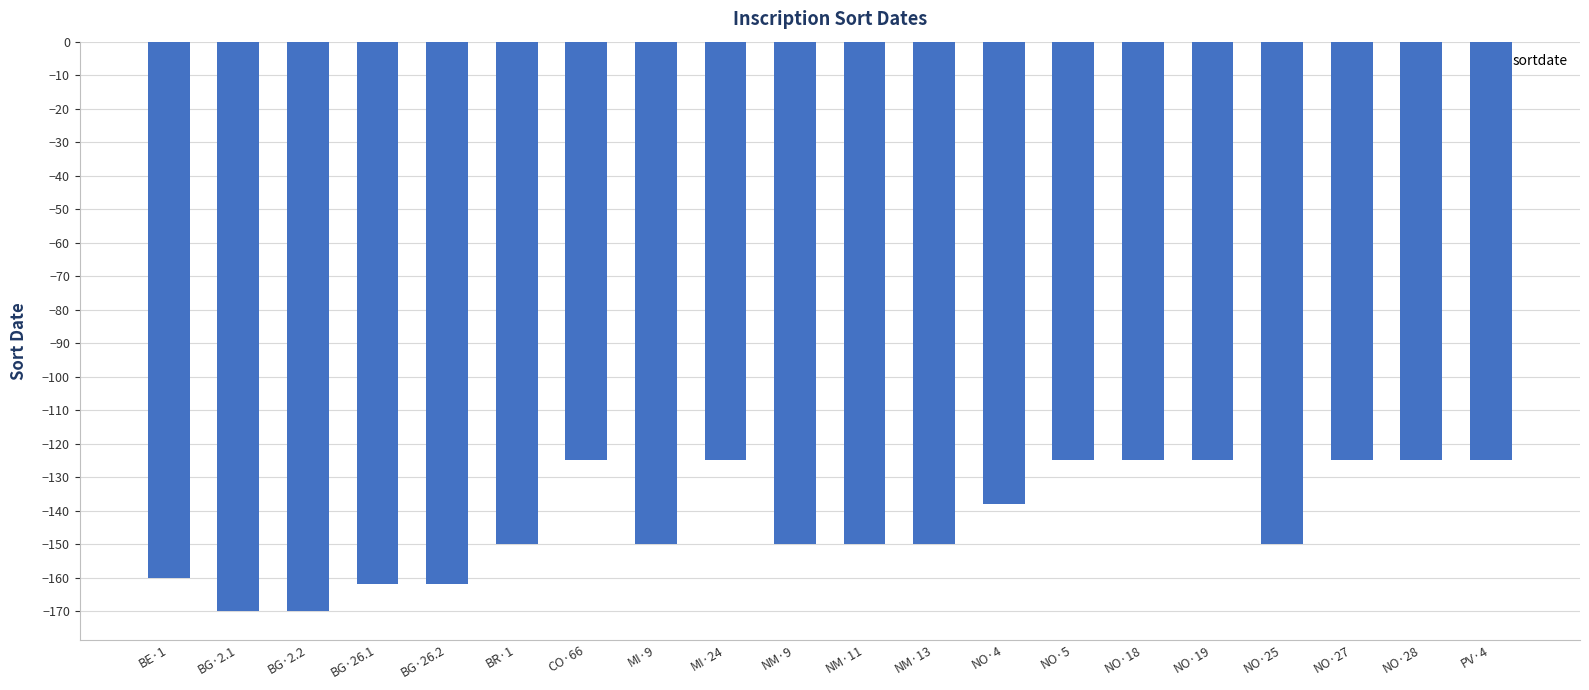

Count the number of categories in the chart.

20